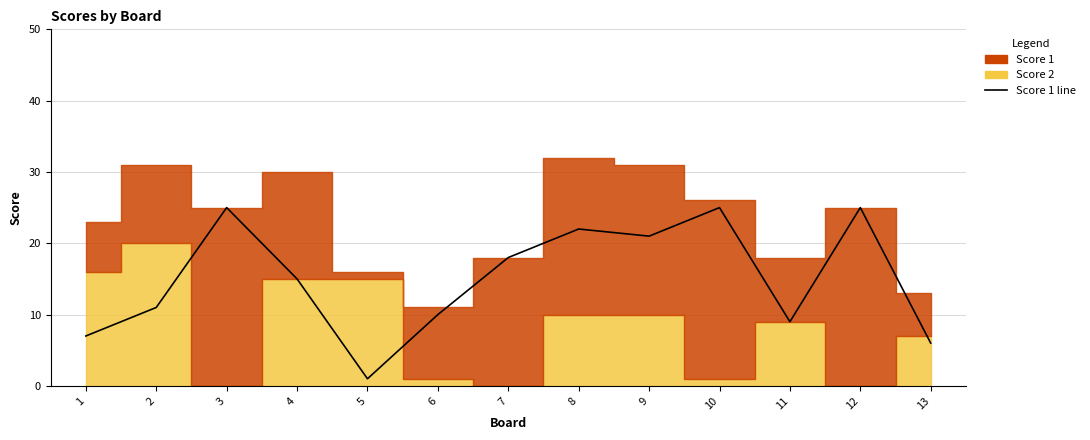

What is the sum of the values at 11 and 8?

31